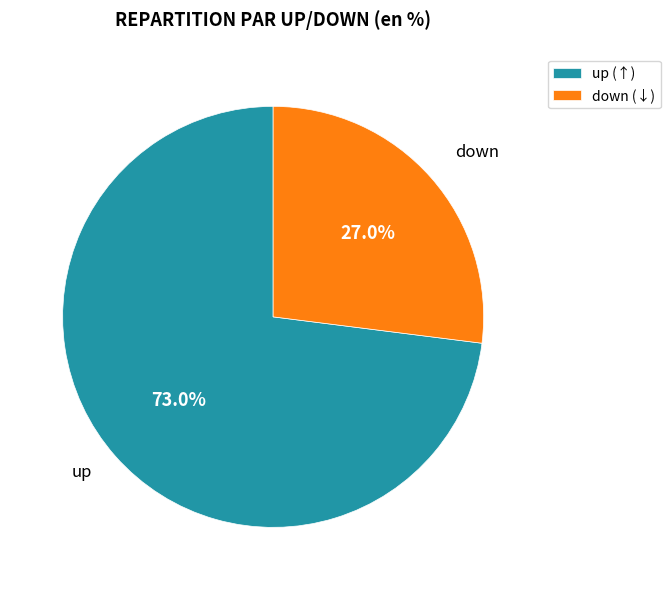

The up slice represents 73% of the pie. True or false?

True